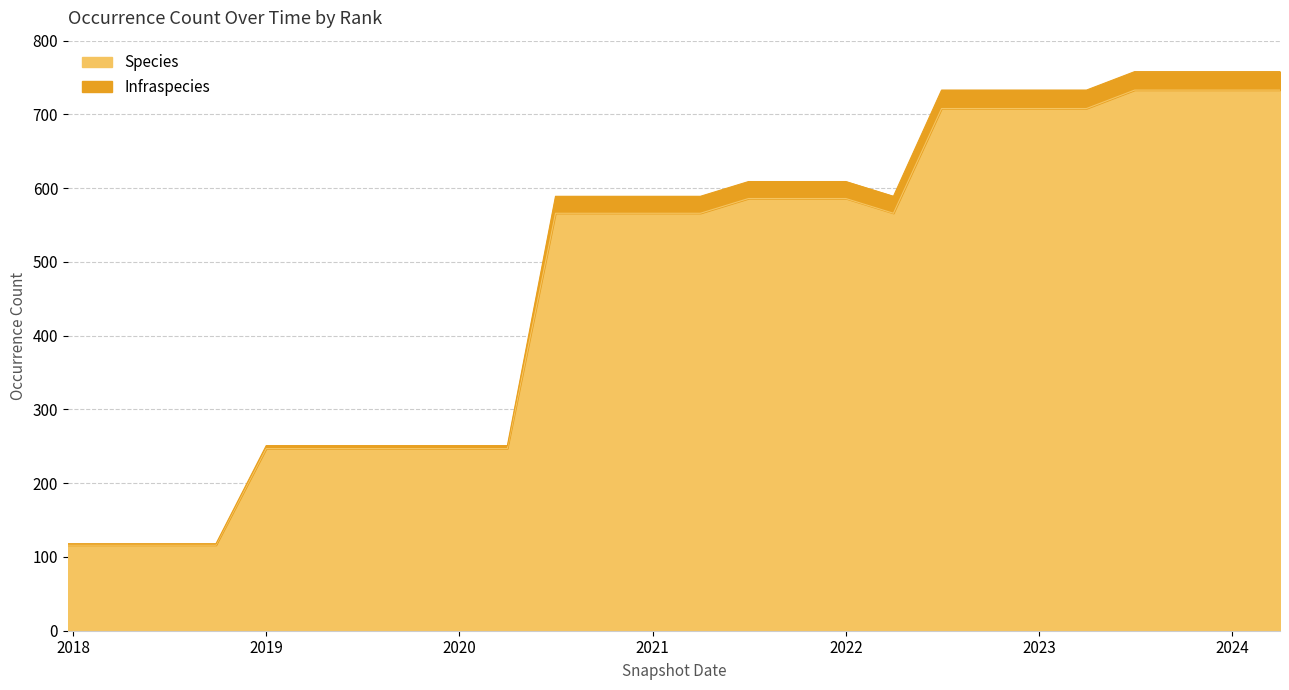

What is the total value across all series at 2023?

733